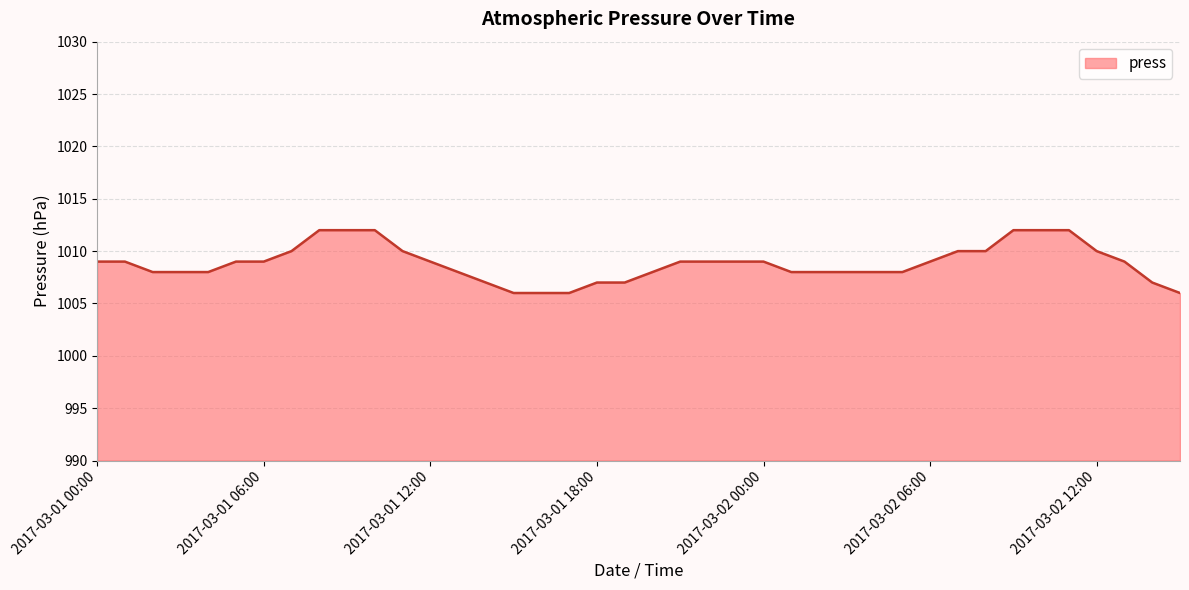

What is the minimum value shown in the chart?

1006